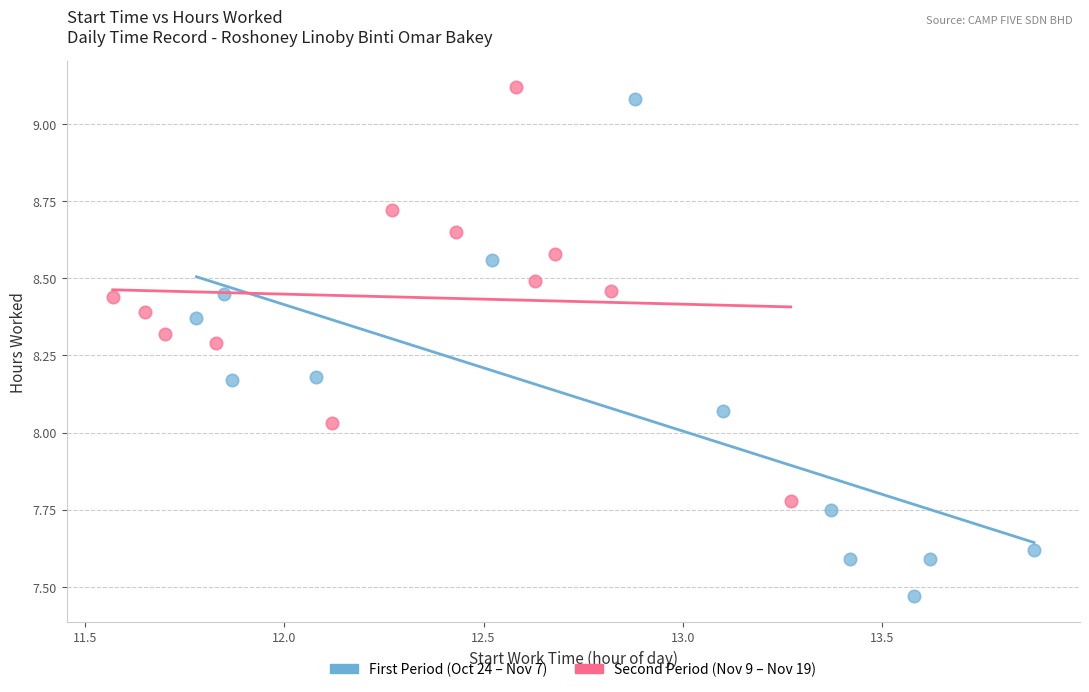

What are all the series names shown in the legend?

First Period (Oct 24 – Nov 7), Second Period (Nov 9 – Nov 19)